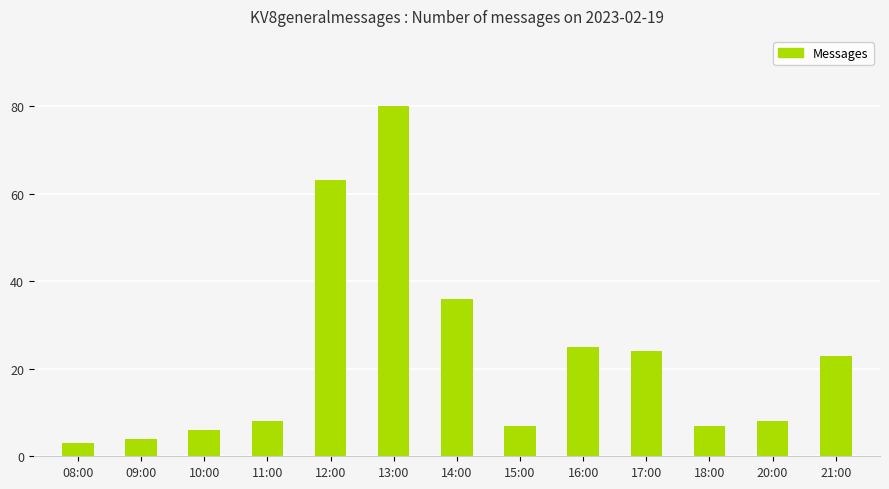

What is the maximum value shown in the chart?

80